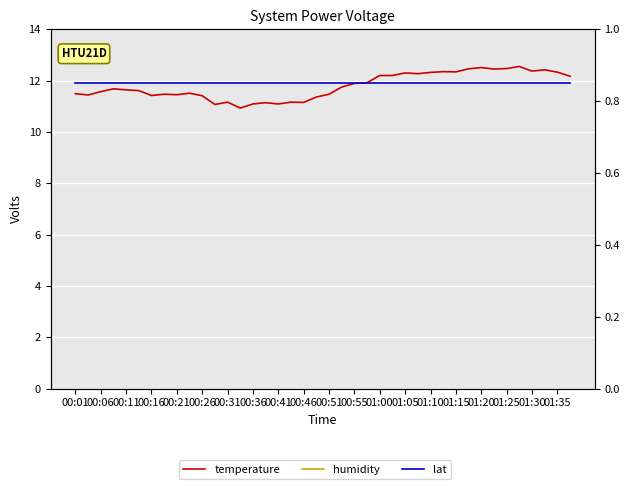

What is the sum of all temperature values?

471.6